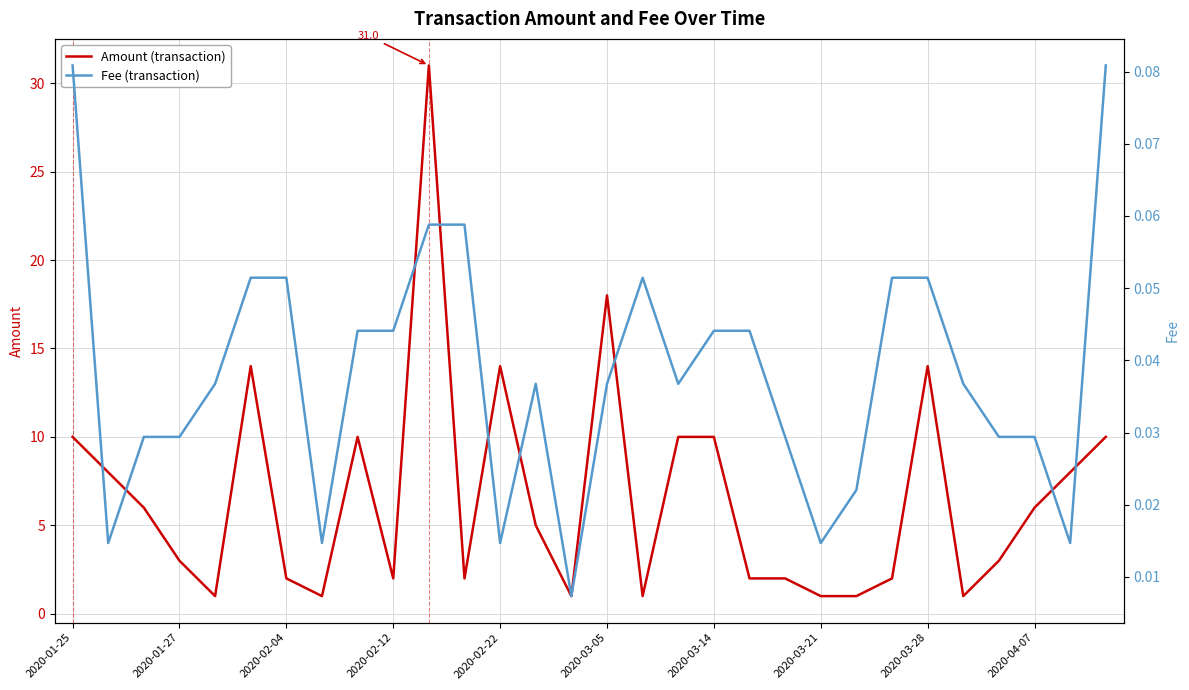

The Fee series shows 0.1 at 2020-03-28. True or false?

False